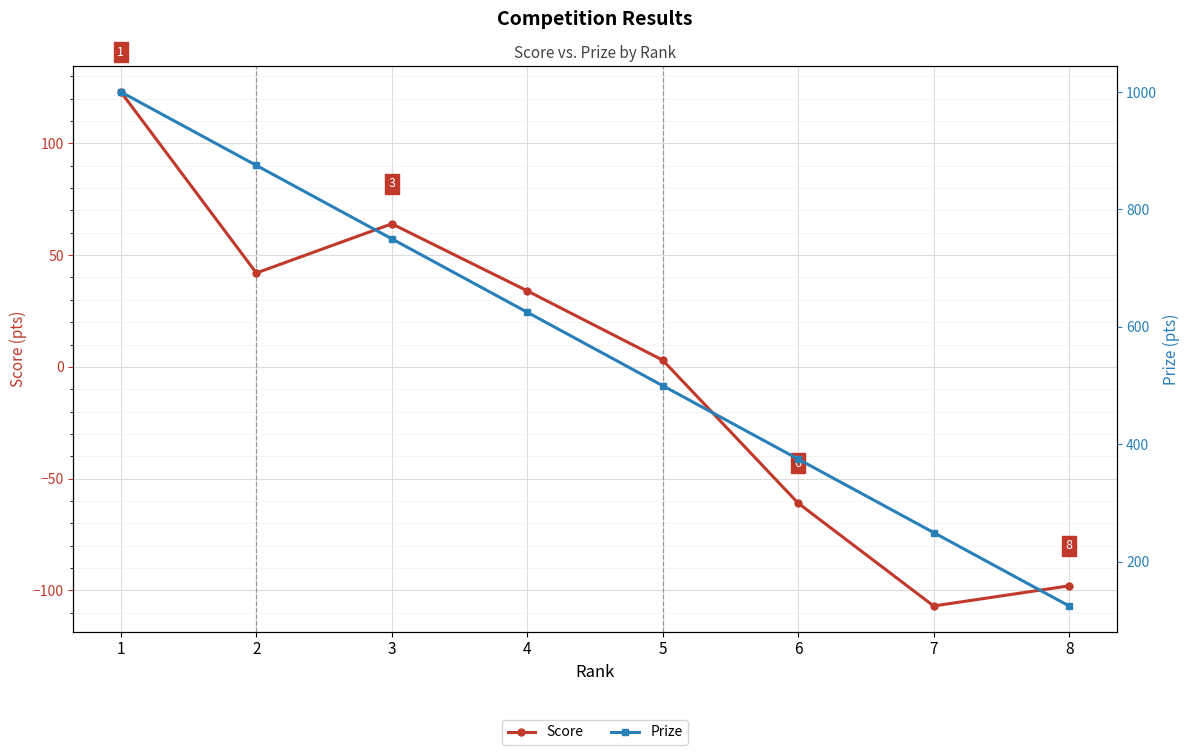

Where does the Prize series first go above 625?

1